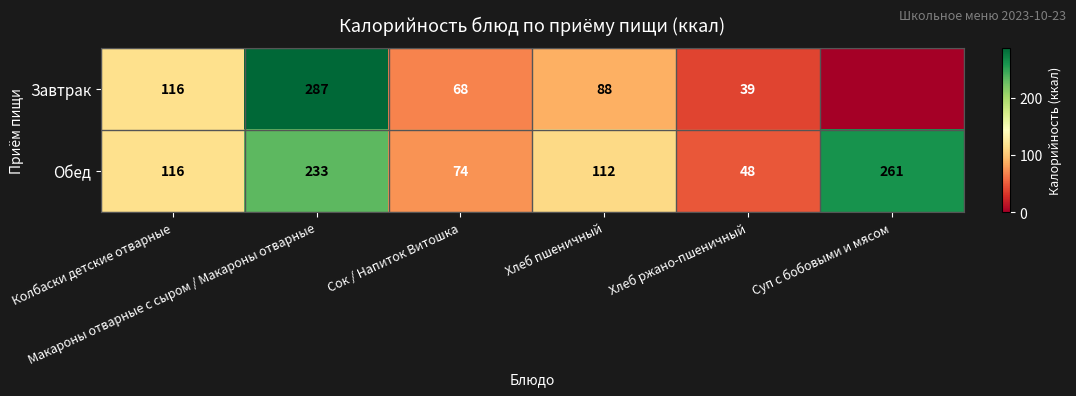

What is the maximum value for Обед?

261